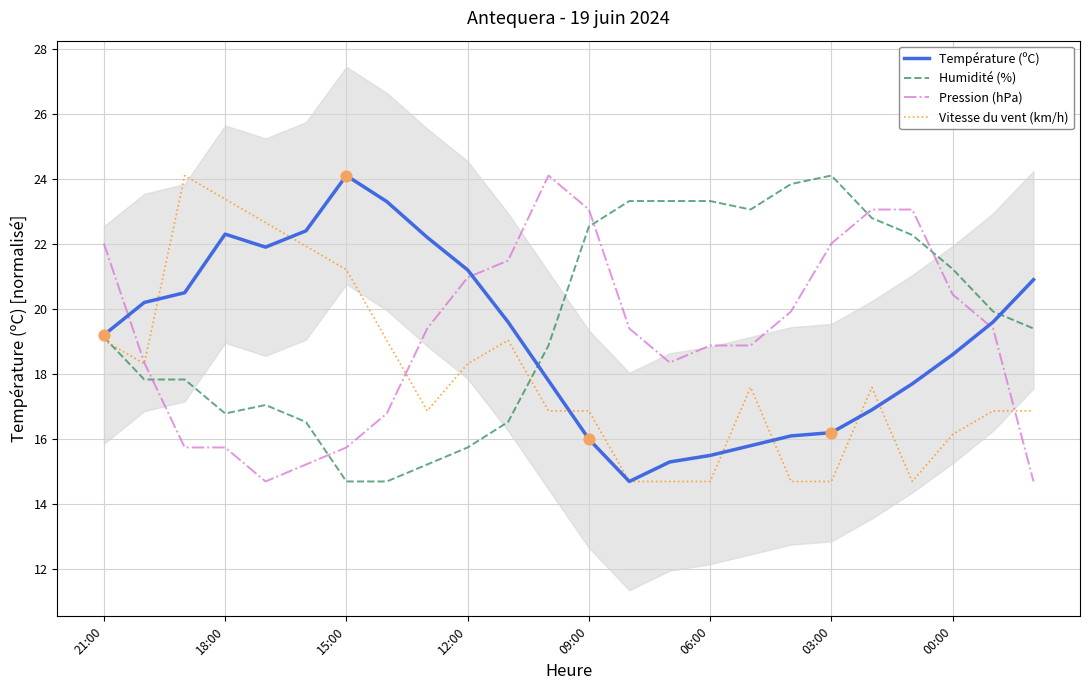

What are all the series names shown in the legend?

Température (ºC), Humidité (%), Pression (hPa), Vitesse du vent (km/h)